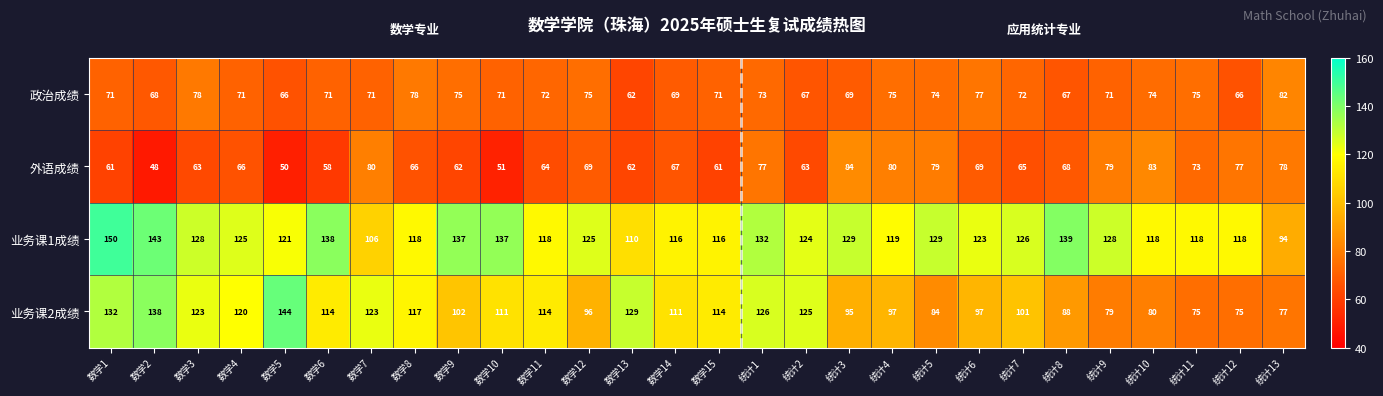

The value of 外语成绩 at 数学1 is 61. True or false?

True